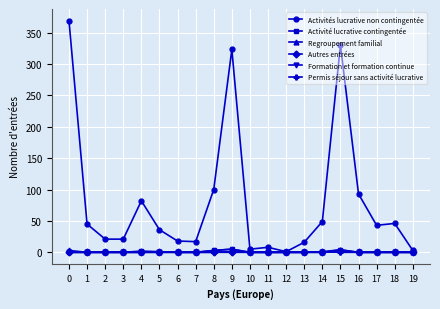

Which series has the widest spread of values?

Activités lucrative non contingentée